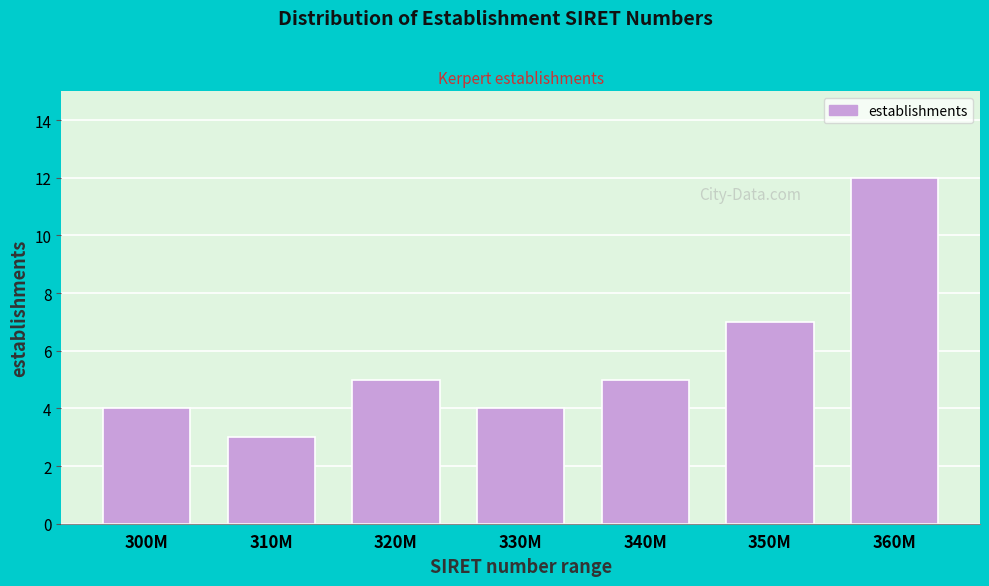

Reading left to right, list all the values displayed in this chart.

4	3	5	4	5	7	12